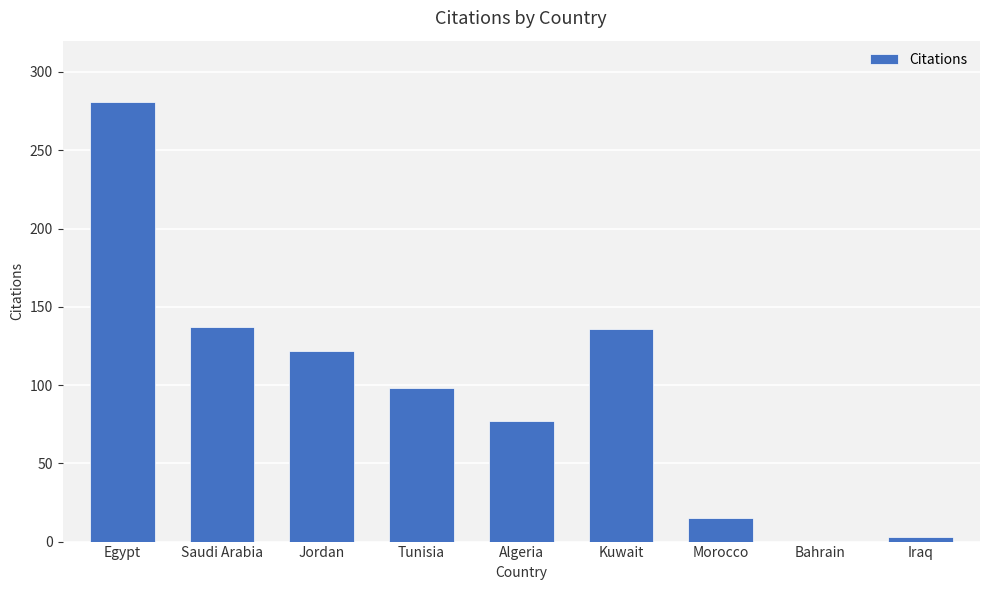

Are the bars horizontal?

No